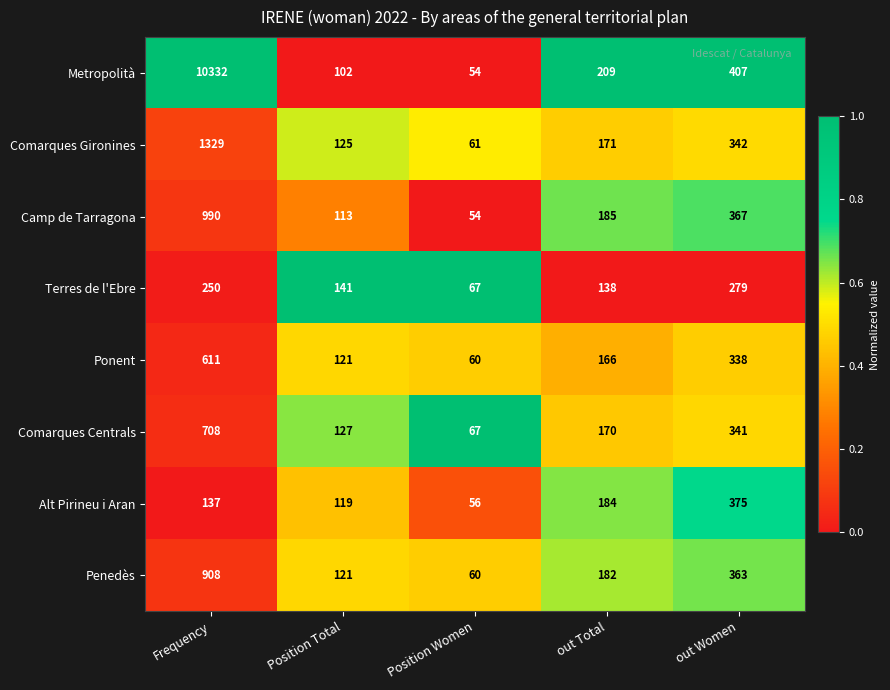

The Camp de Tarragona series shows 113 at Position Total. True or false?

True